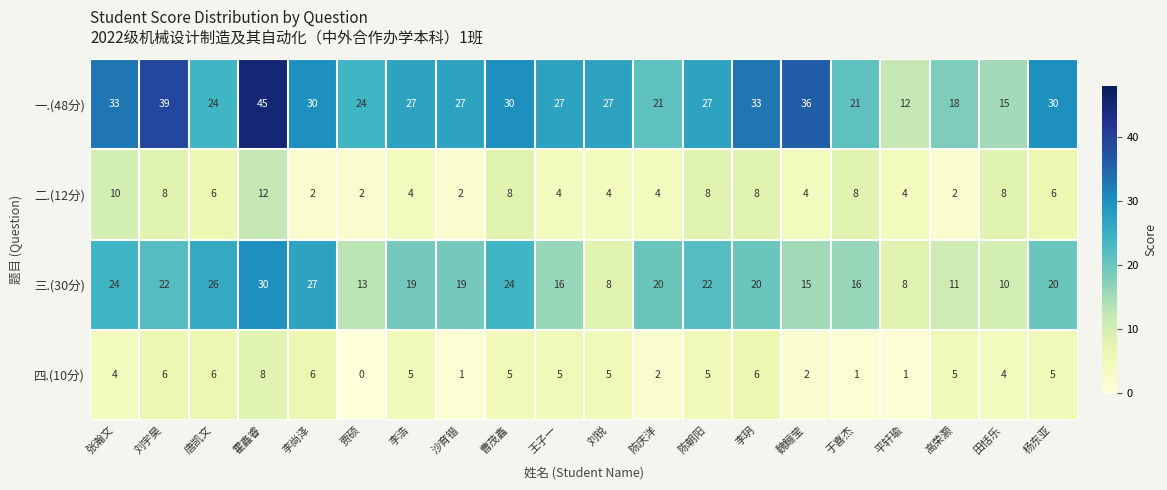

What is the difference between the maximum and minimum values in the 三.(30分) series?

22